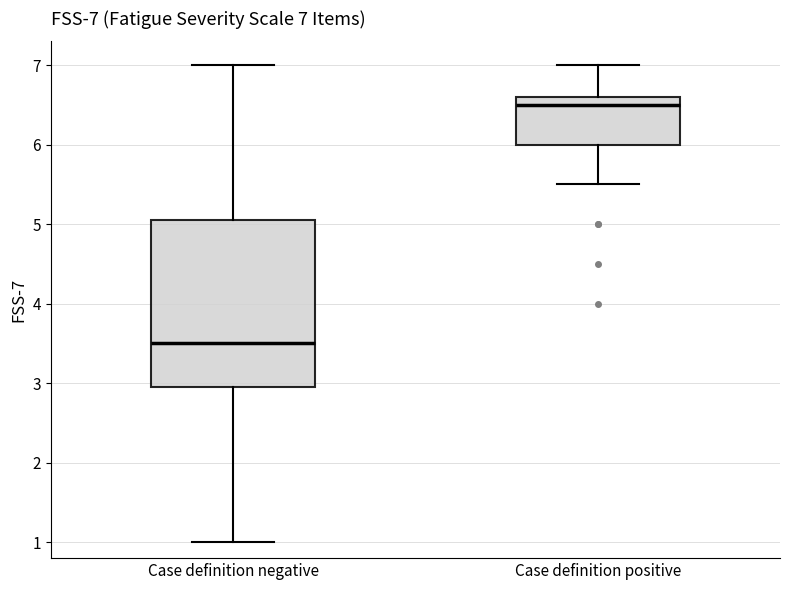

Which box is the tallest, from its lower edge to its upper edge?

Case definition negative